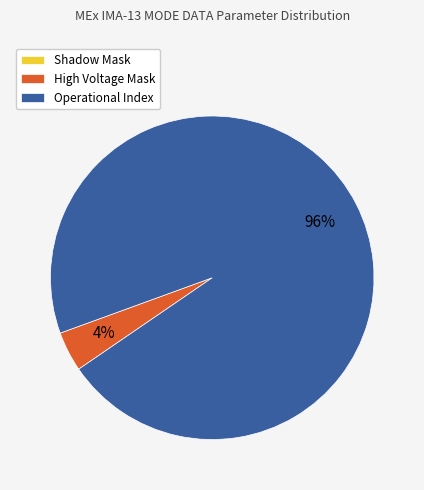

Does Operational Index account for over 50% of the chart?

Yes